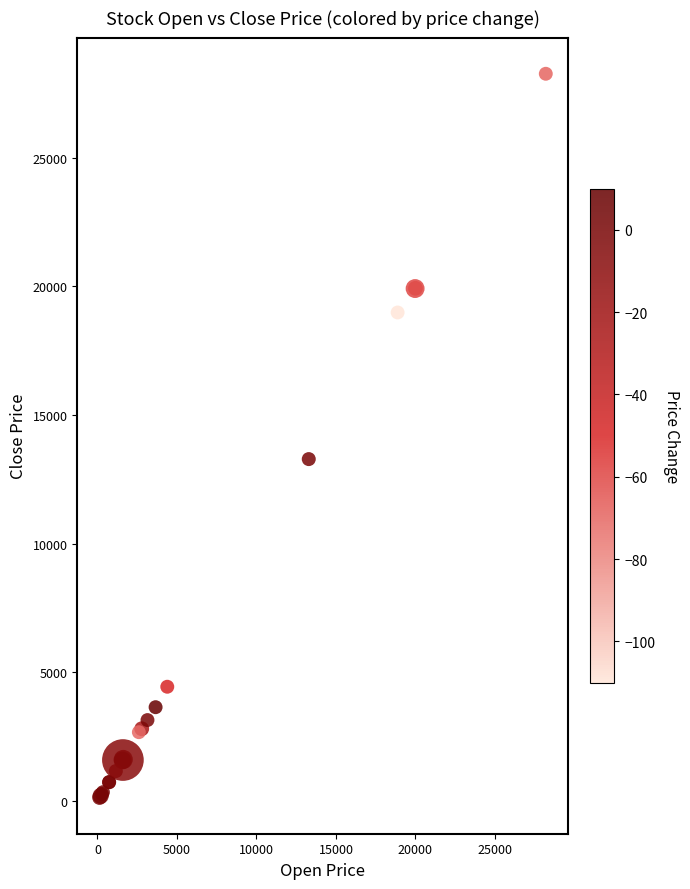

What Y value in the scatter plot is closest to 14201?

13290